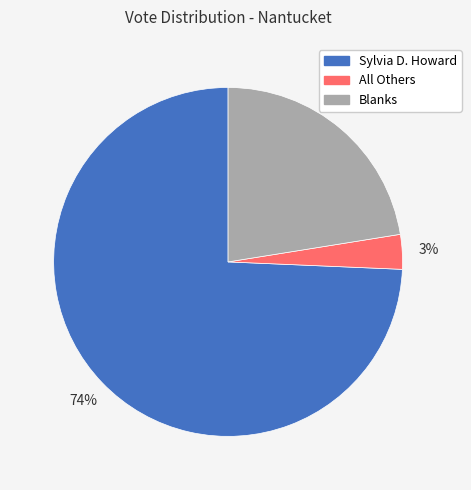

Does Sylvia D. Howard represent more than half of the total?

Yes